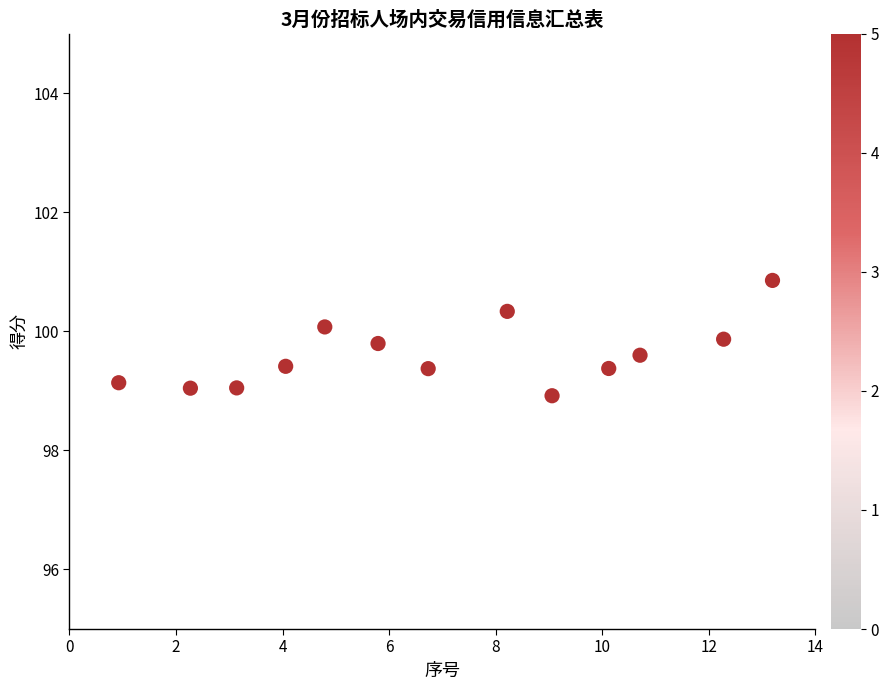

What is the range of Y values (max minus min)?

1.9